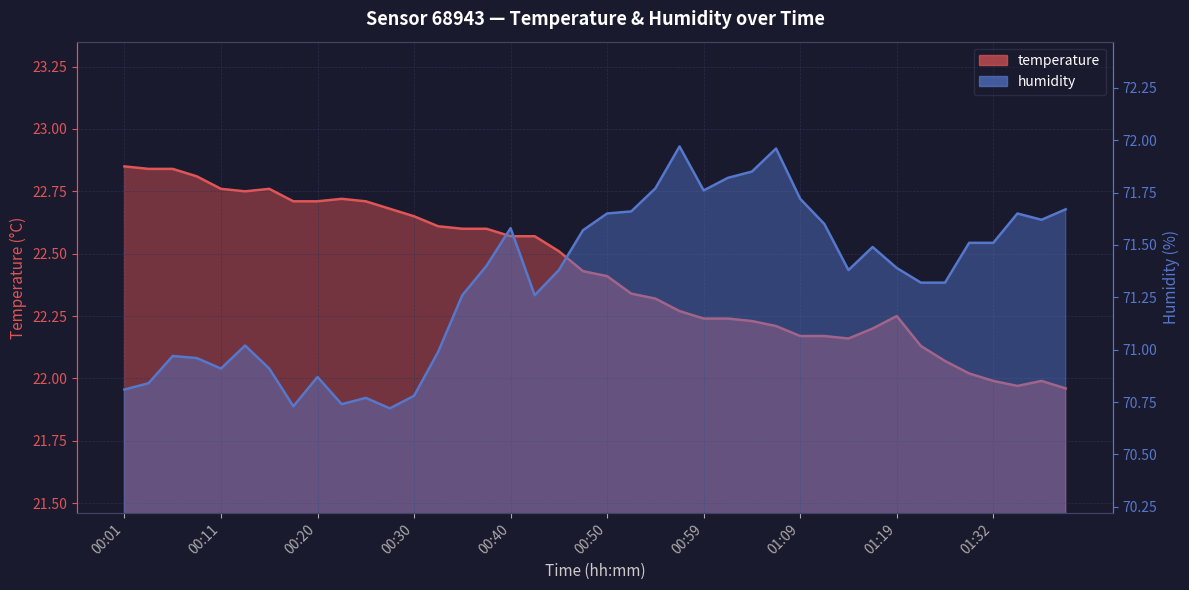

What is the average value of the temperature series?

22.4